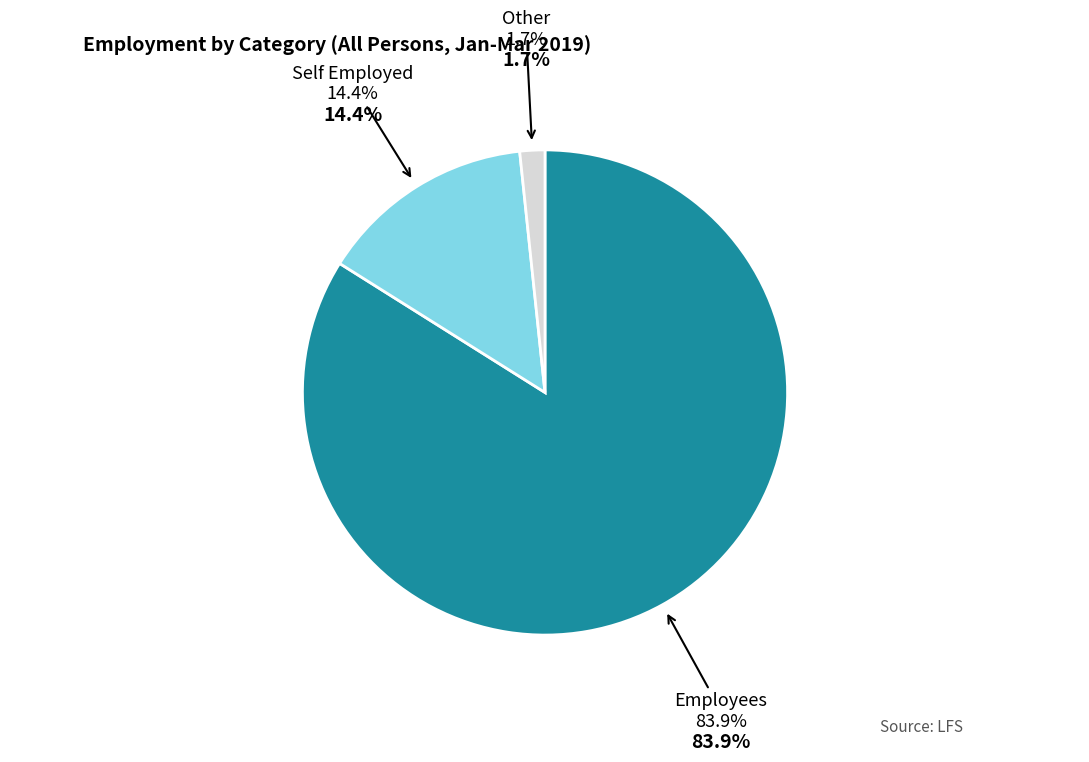

Is there any slice that represents more than half of the pie?

Yes